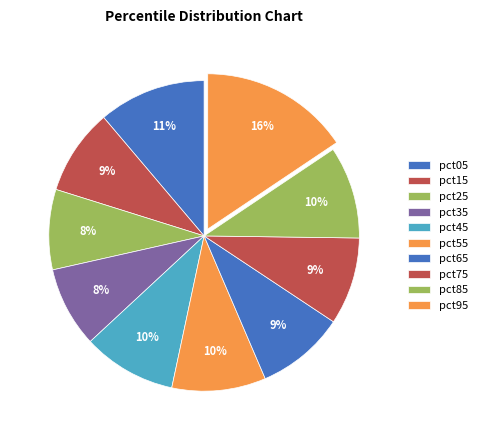

Which slice is the largest?

pct95